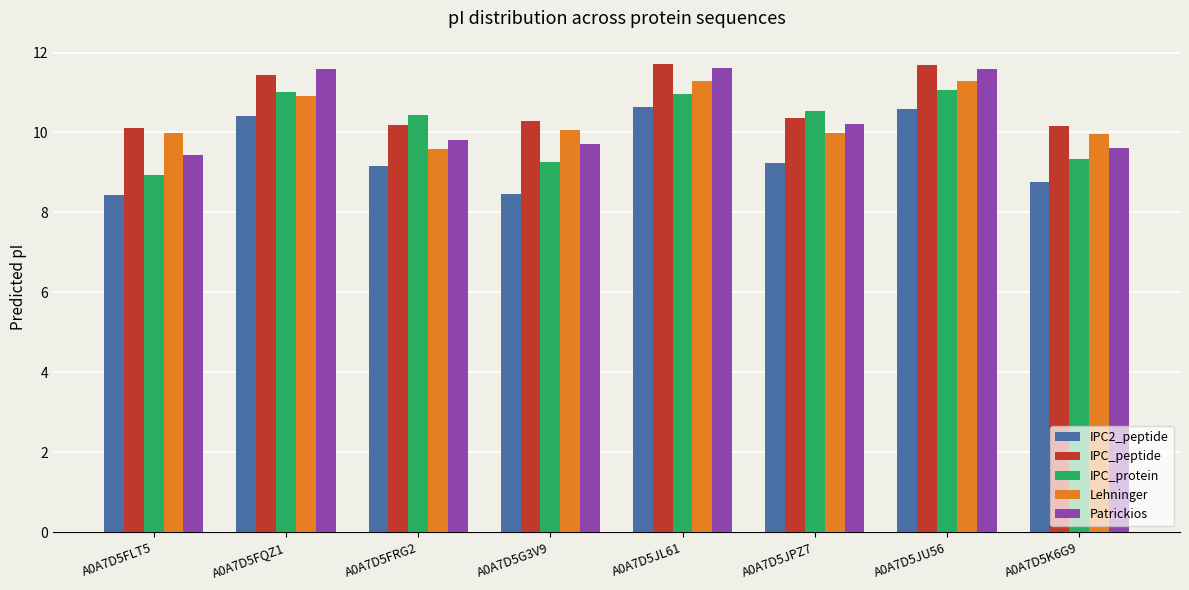

What is the maximum value for IPC_peptide?

11.7